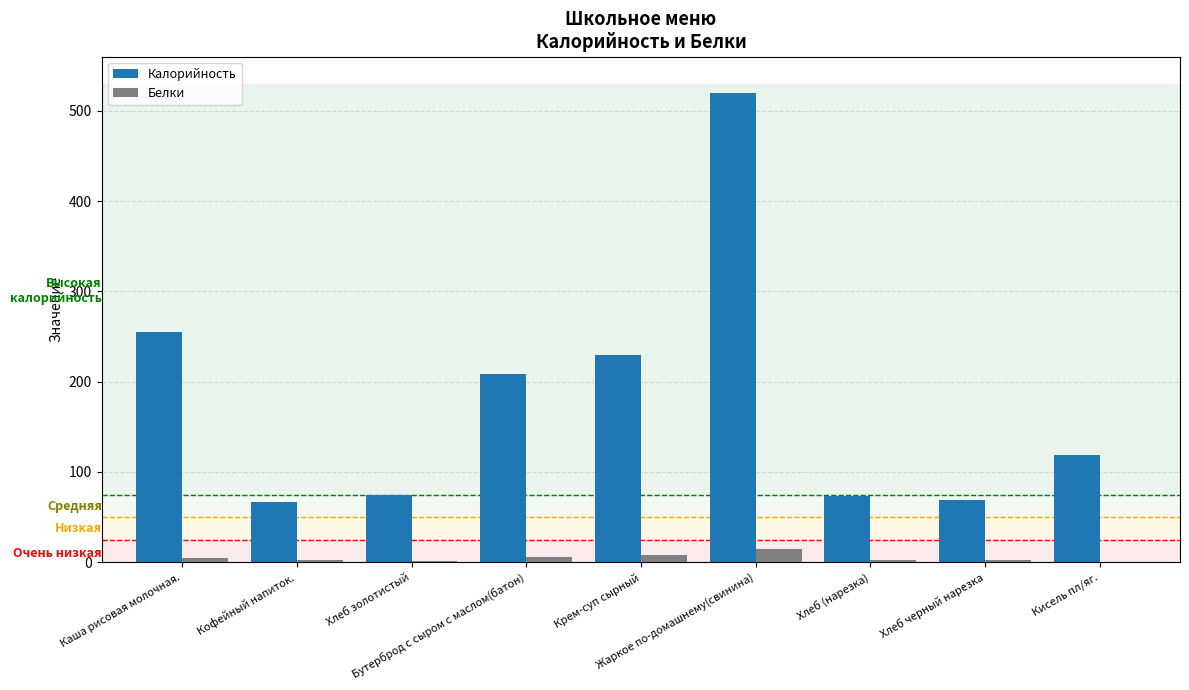

The Калорийность series shows 917.5 at Жаркое по-домашнему(свинина). True or false?

False